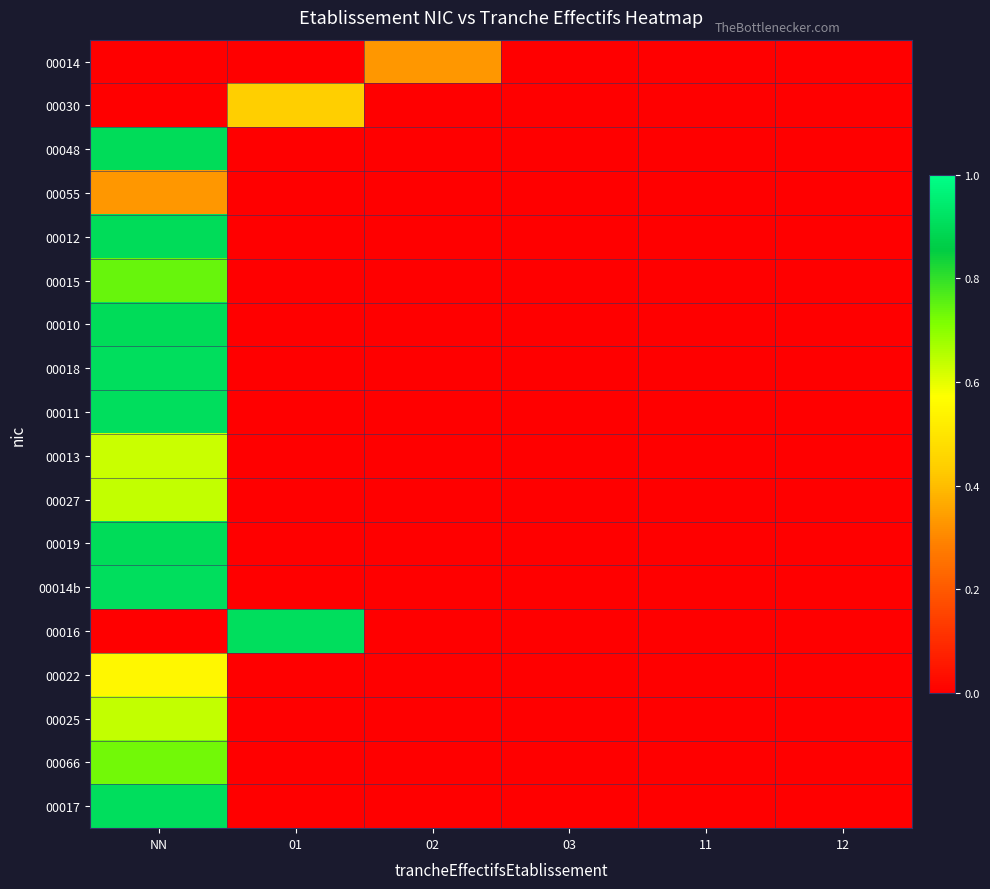

Which series changed the most between 01 and 02?

00016